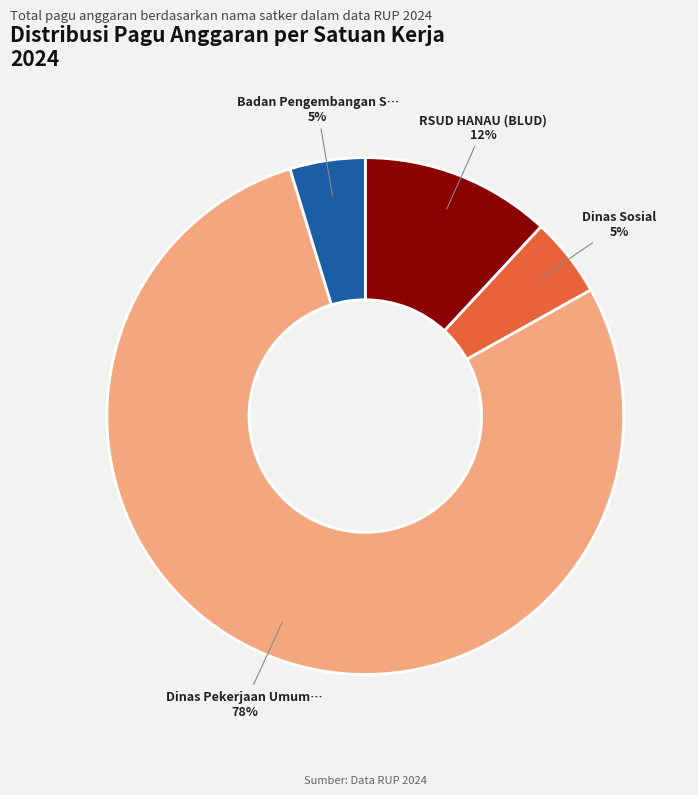

Does any single category account for the majority?

Yes